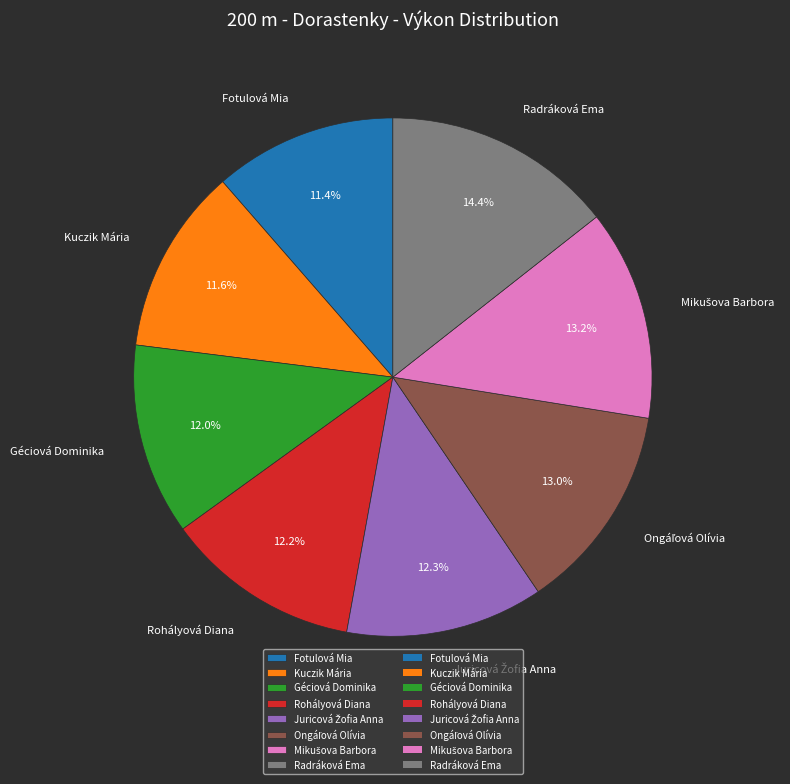

Is the sum of Kuczik Mária and Radráková Ema greater than half?

No